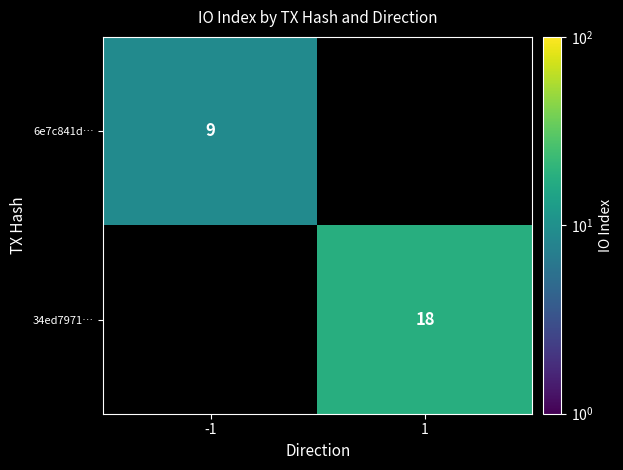

Is it true that 34ed7971… equals 18 at 1?

True